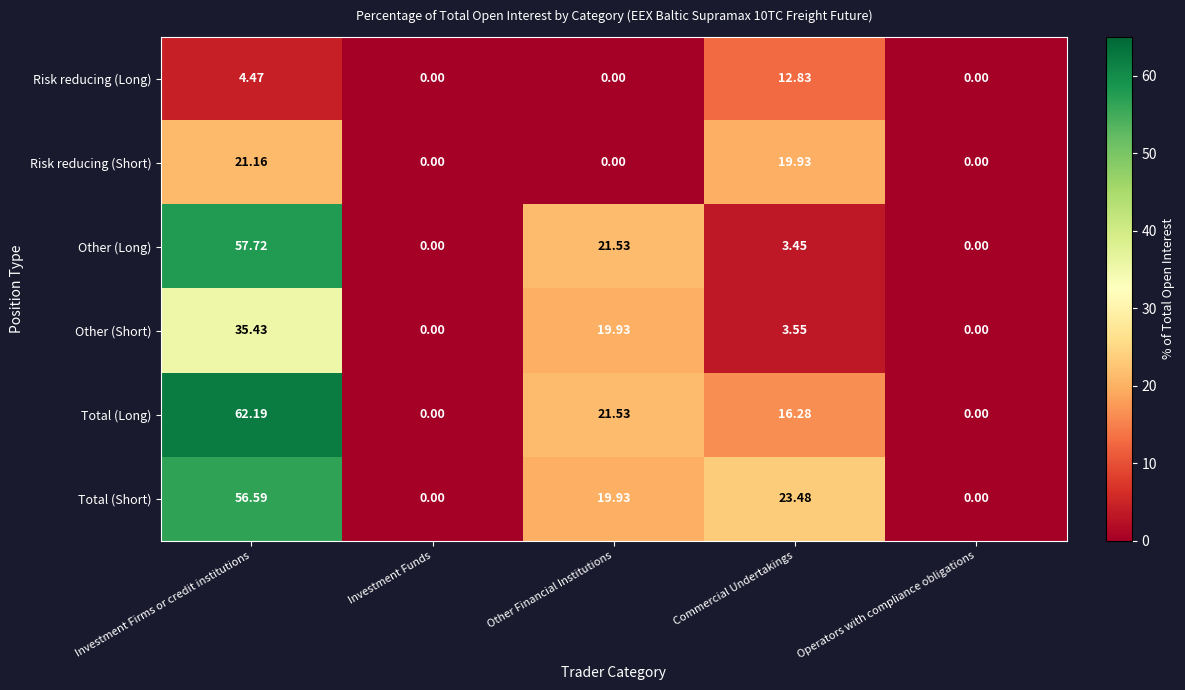

Count the number of data series in this chart.

6